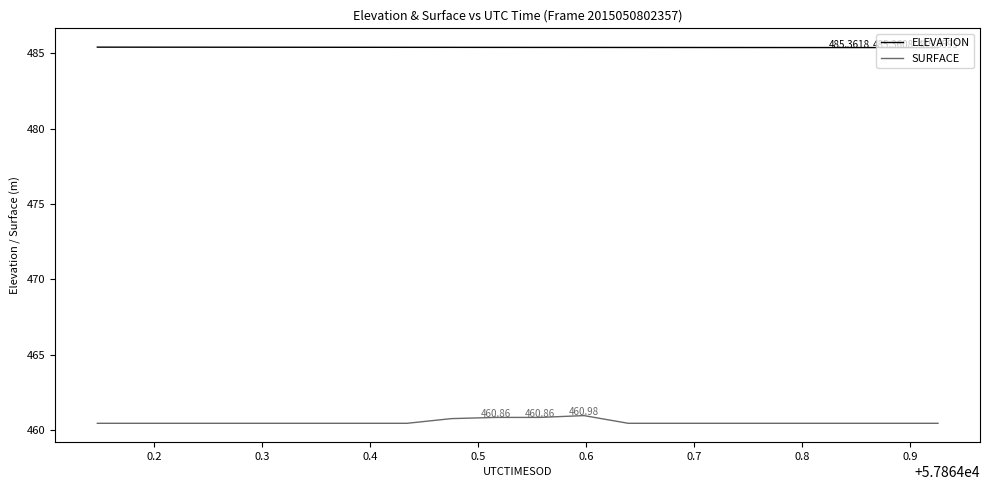

Rank the series by their average value, from highest to lowest.

ELEVATION, SURFACE